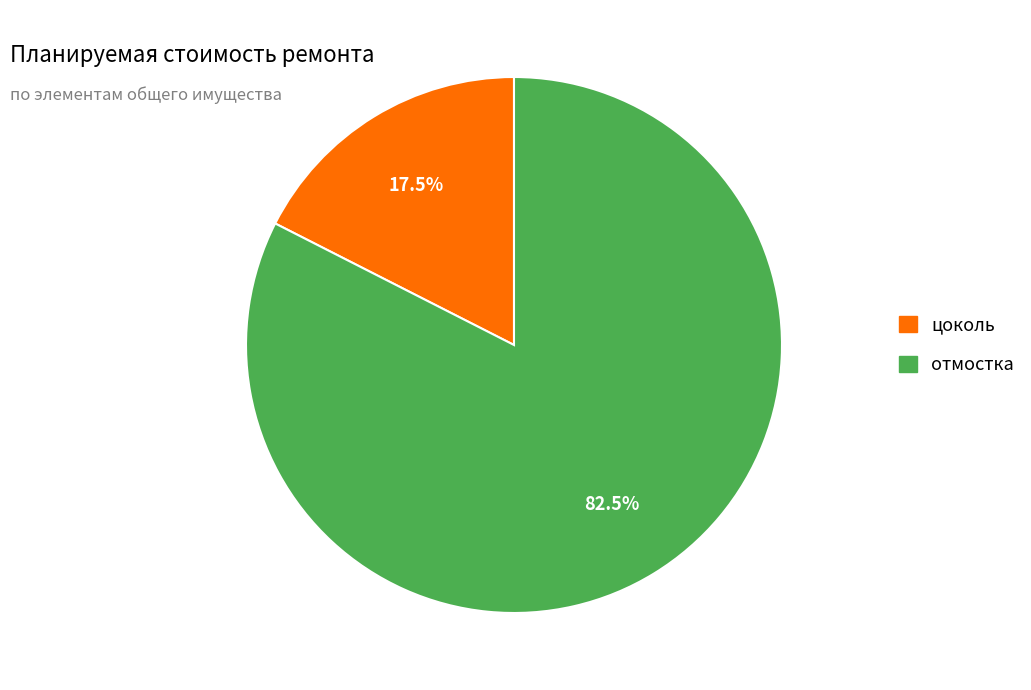

Is there a majority slice in this chart?

Yes